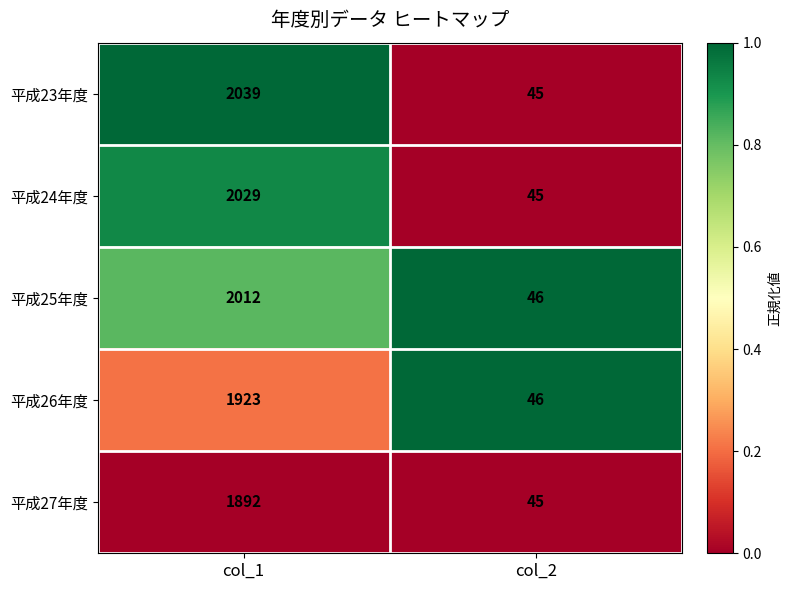

At which category is the sum across all series the highest?

col_1